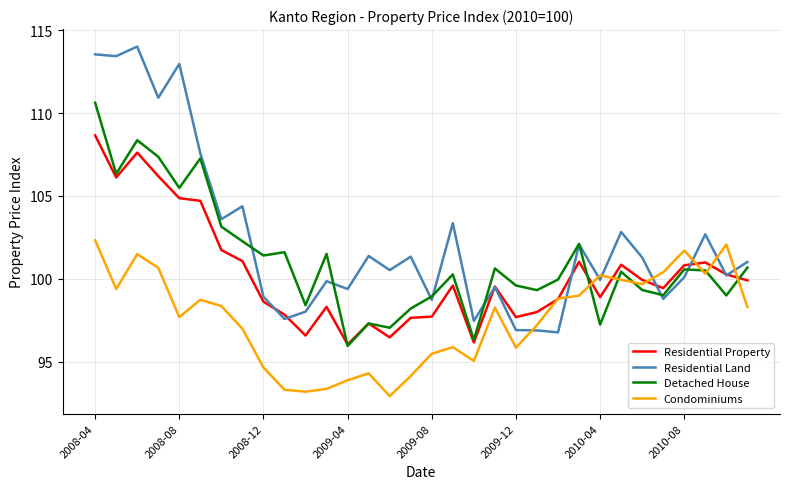

What is the minimum value shown in the chart?

92.9